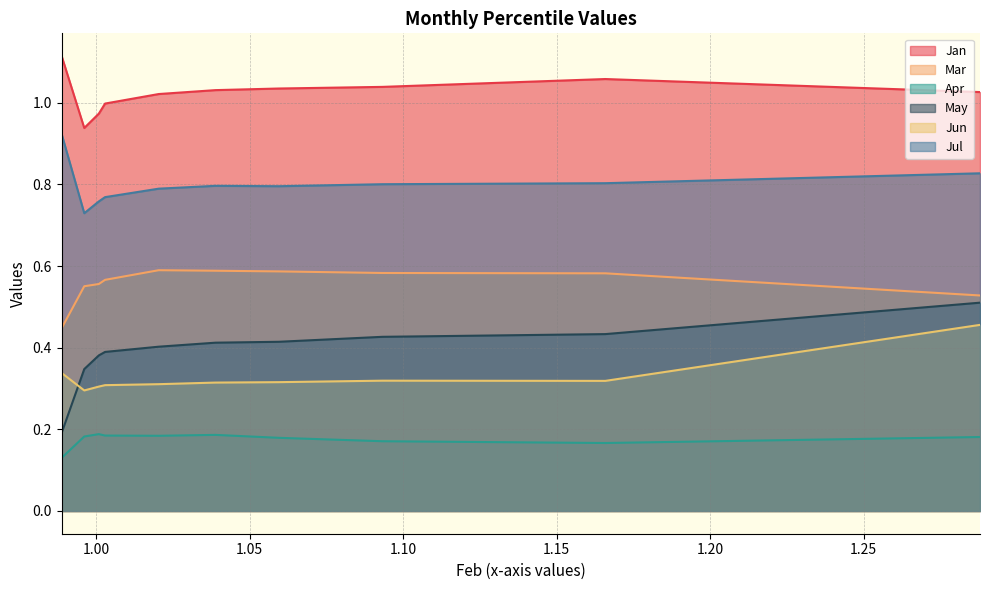

What is the approximate value of Mar at pct15?

0.6